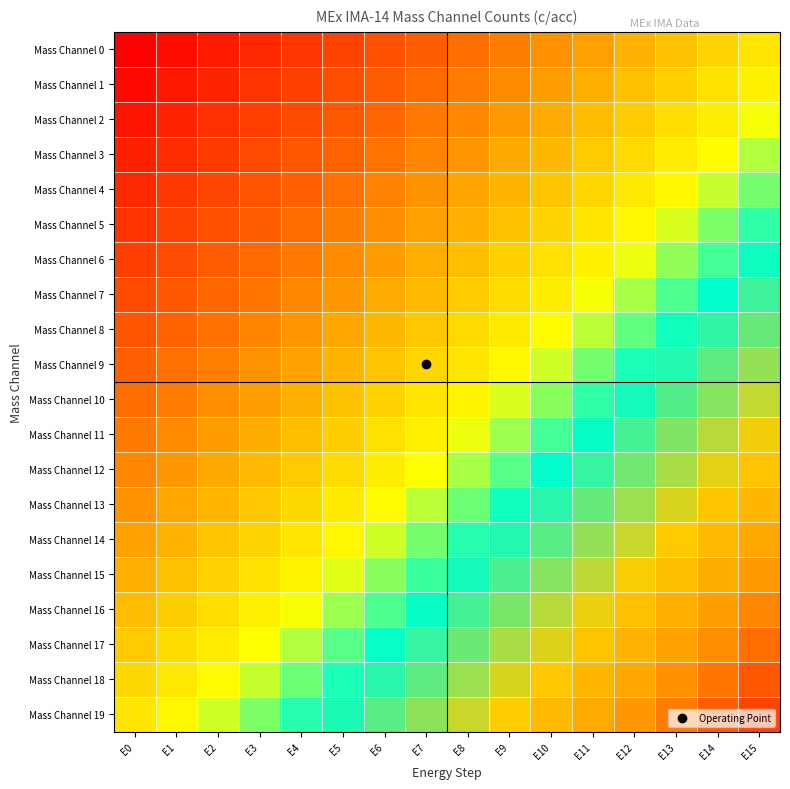

List the series in order of their peak value, highest first.

Mass Channel 19, Mass Channel 18, Mass Channel 17, Mass Channel 16, Mass Channel 15, Mass Channel 14, Mass Channel 13, Mass Channel 12, Mass Channel 11, Mass Channel 10, Mass Channel 9, Mass Channel 8, Mass Channel 7, Mass Channel 6, Mass Channel 5, Mass Channel 4, Mass Channel 3, Mass Channel 2, Mass Channel 1, Mass Channel 0